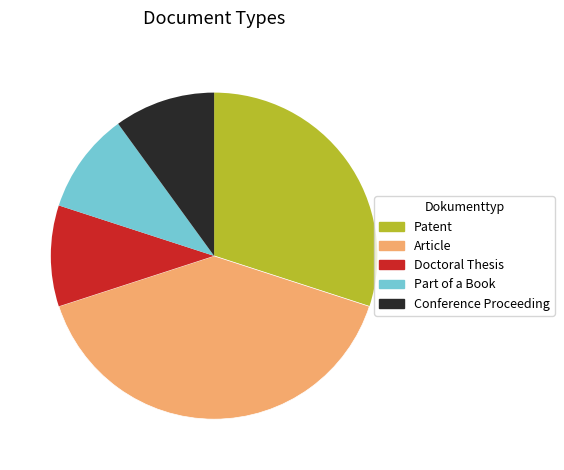

The Conference Proceeding slice represents 10% of the pie. True or false?

True